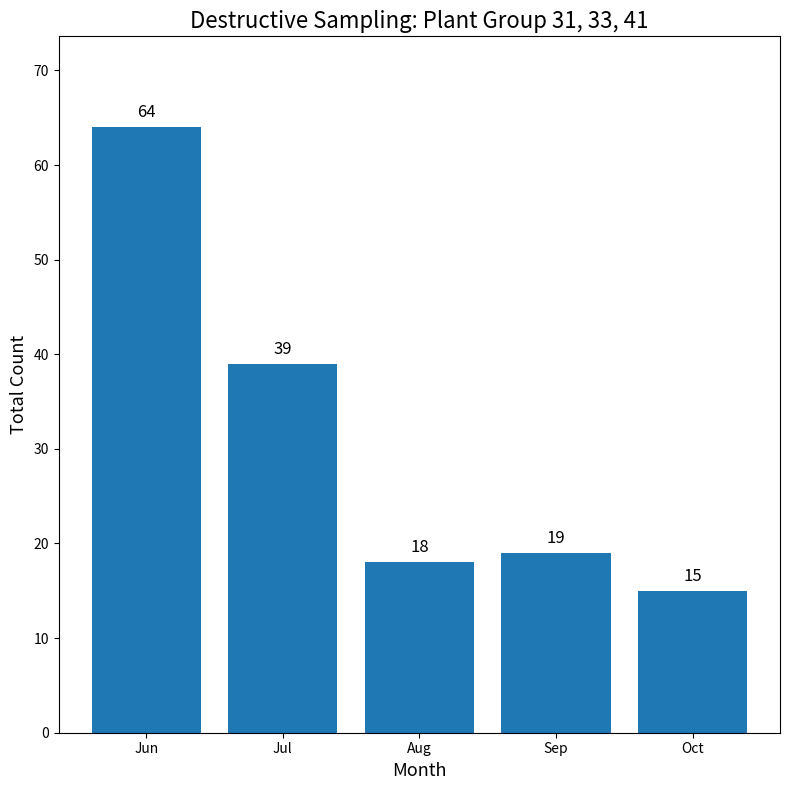

What is the average value?

31